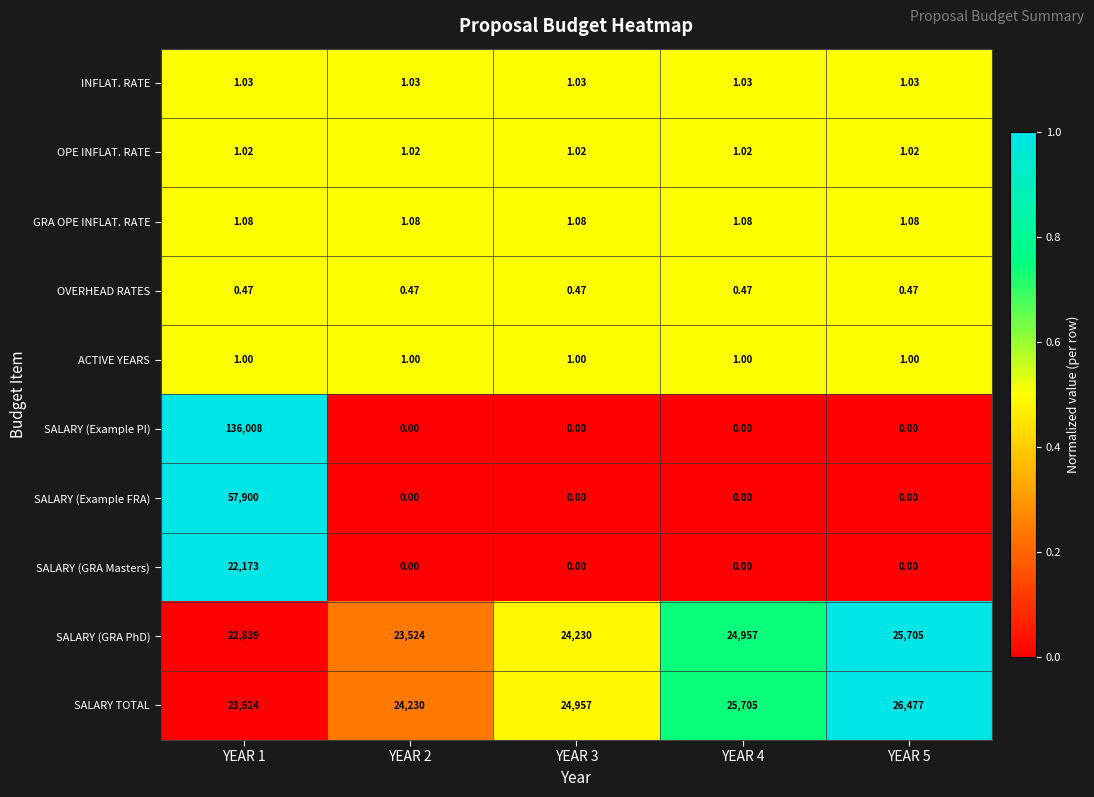

Which series changed the most between YEAR 2 and YEAR 5?

SALARY TOTAL